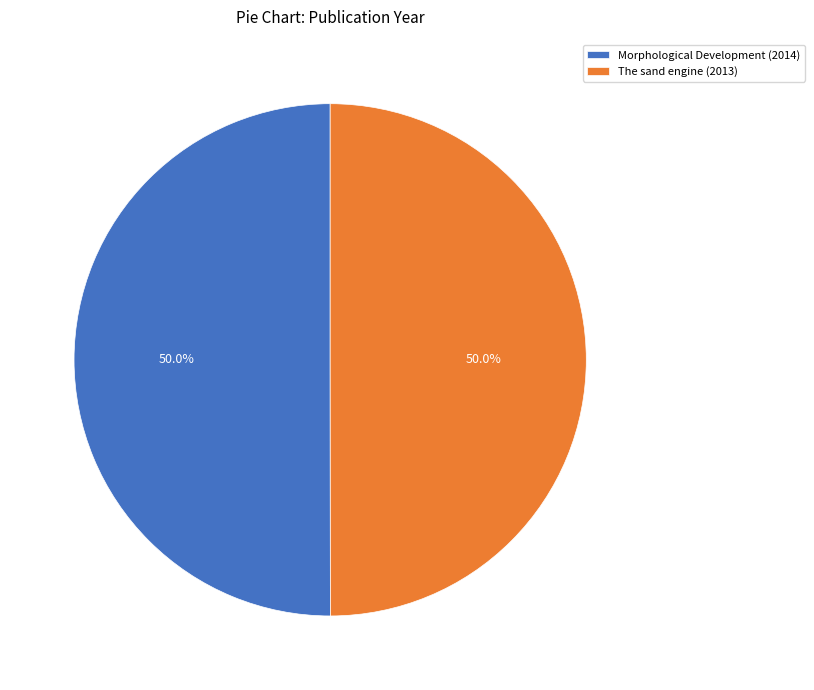

To the nearest percent, what portion does Morphological Development (2014) represent?

50%